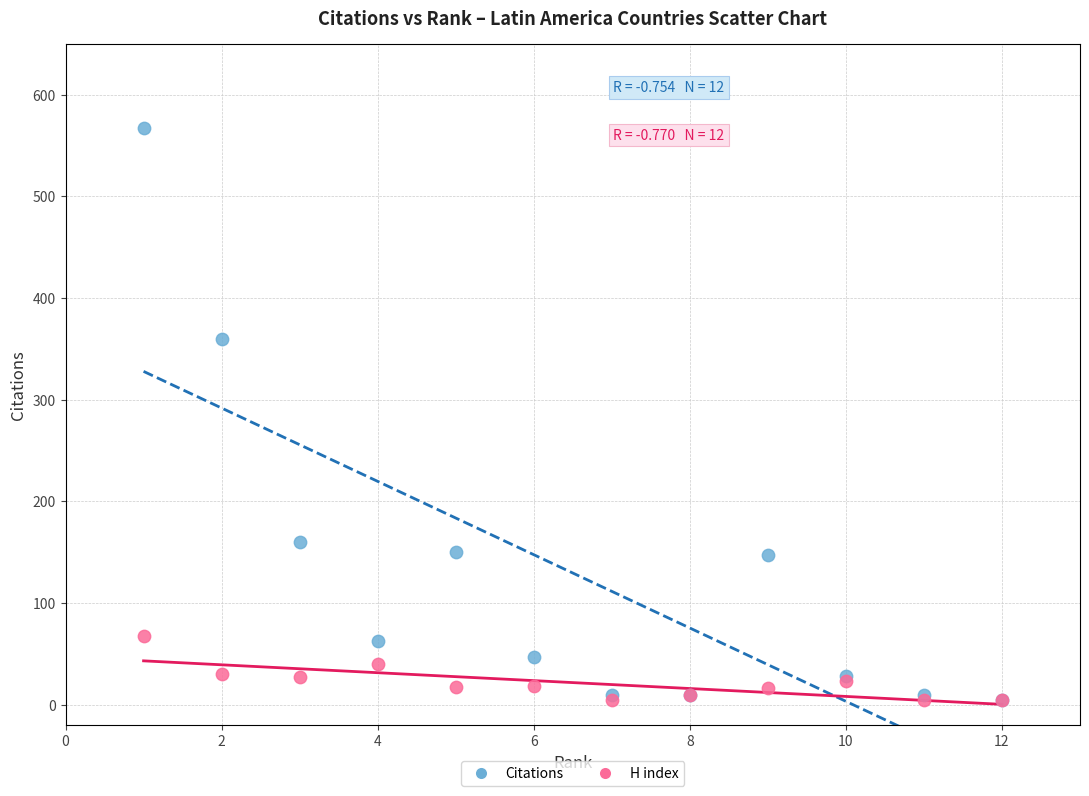

Across all series, what Y value is closest to 285?

360